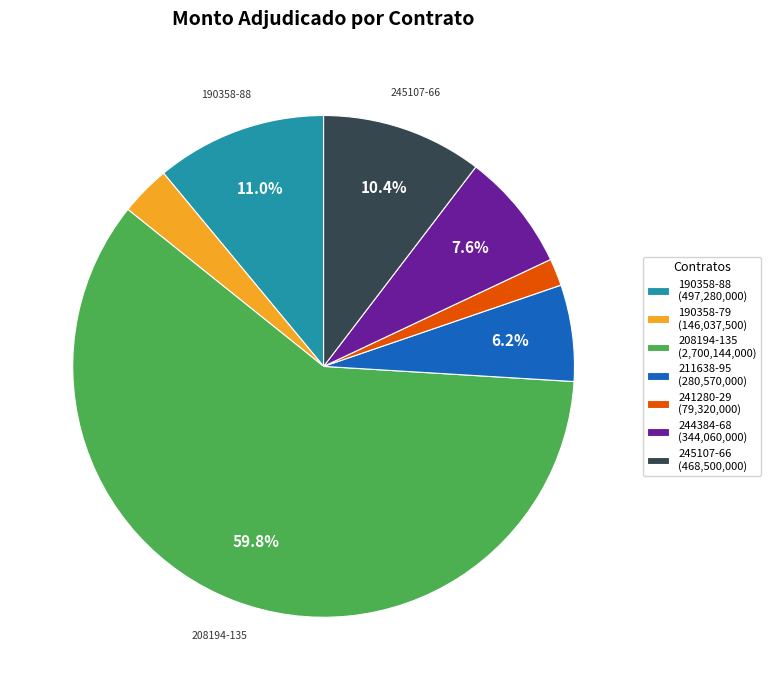

Between 241280-29 (79,320,000) and 190358-79 (146,037,500), which is larger?

190358-79 (146,037,500)